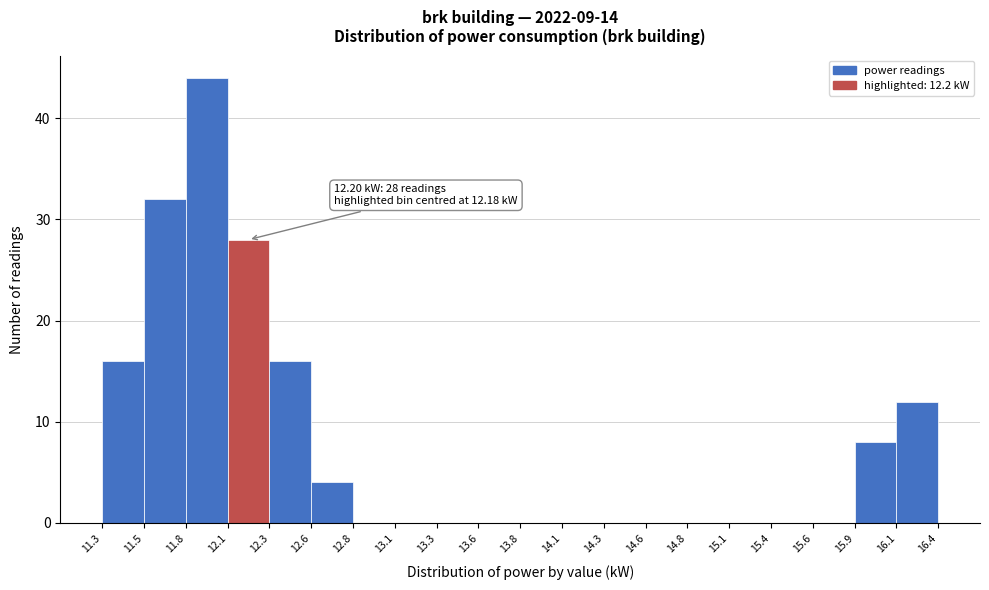

Over which range of the x-axis is the bar tallest?

11.8 to 12.1